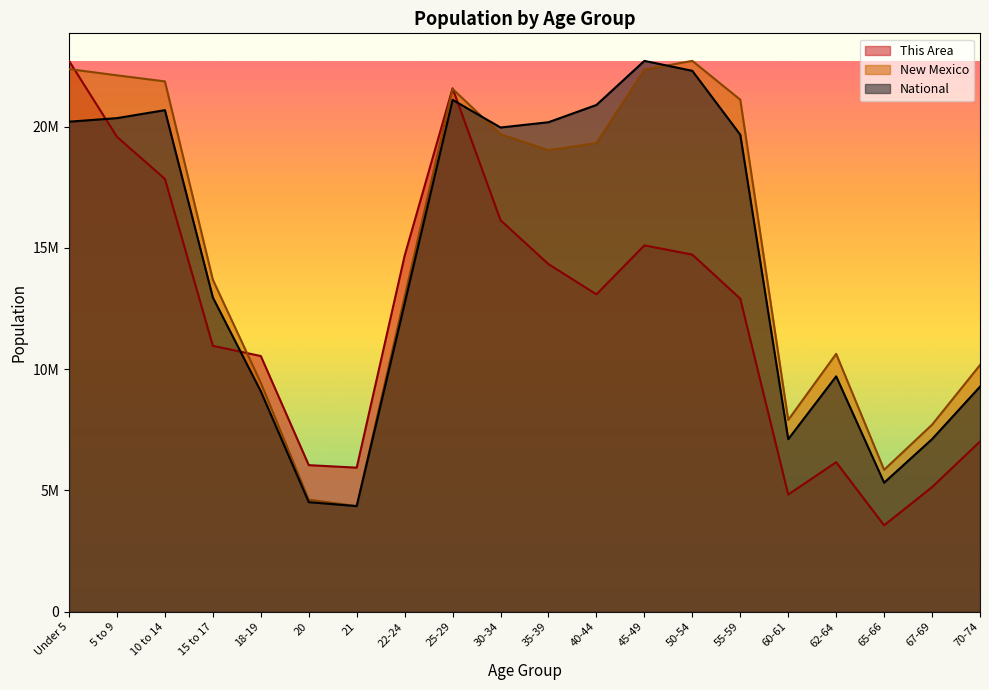

Which series has the largest total across all categories?

New Mexico